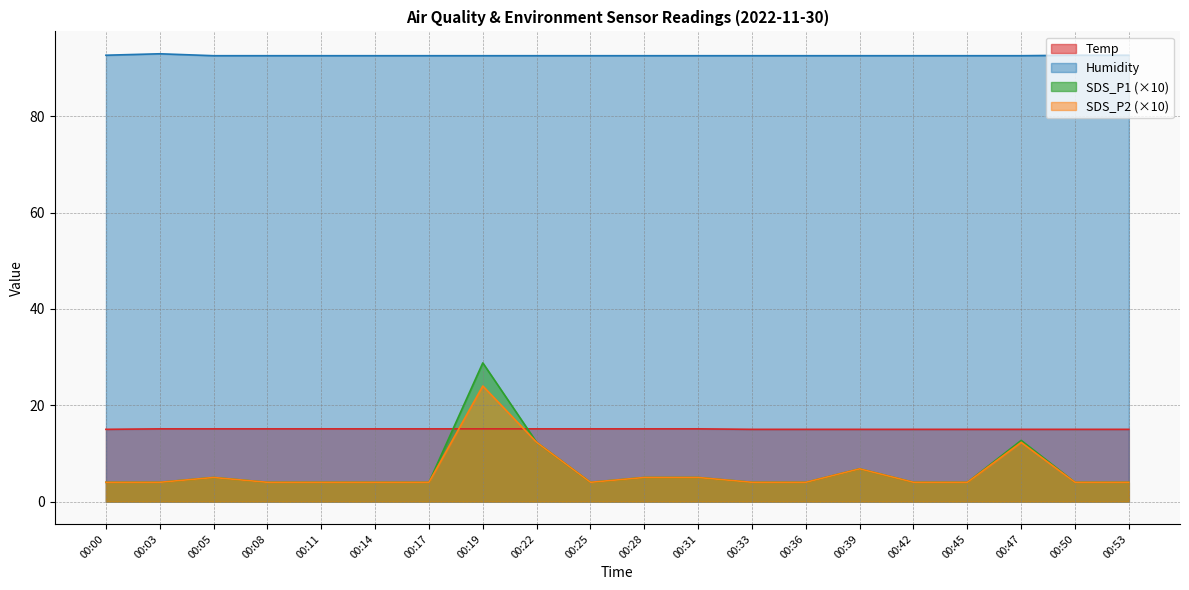

What is the value of the SDS_P1 point at the 12th from the left?

5.0